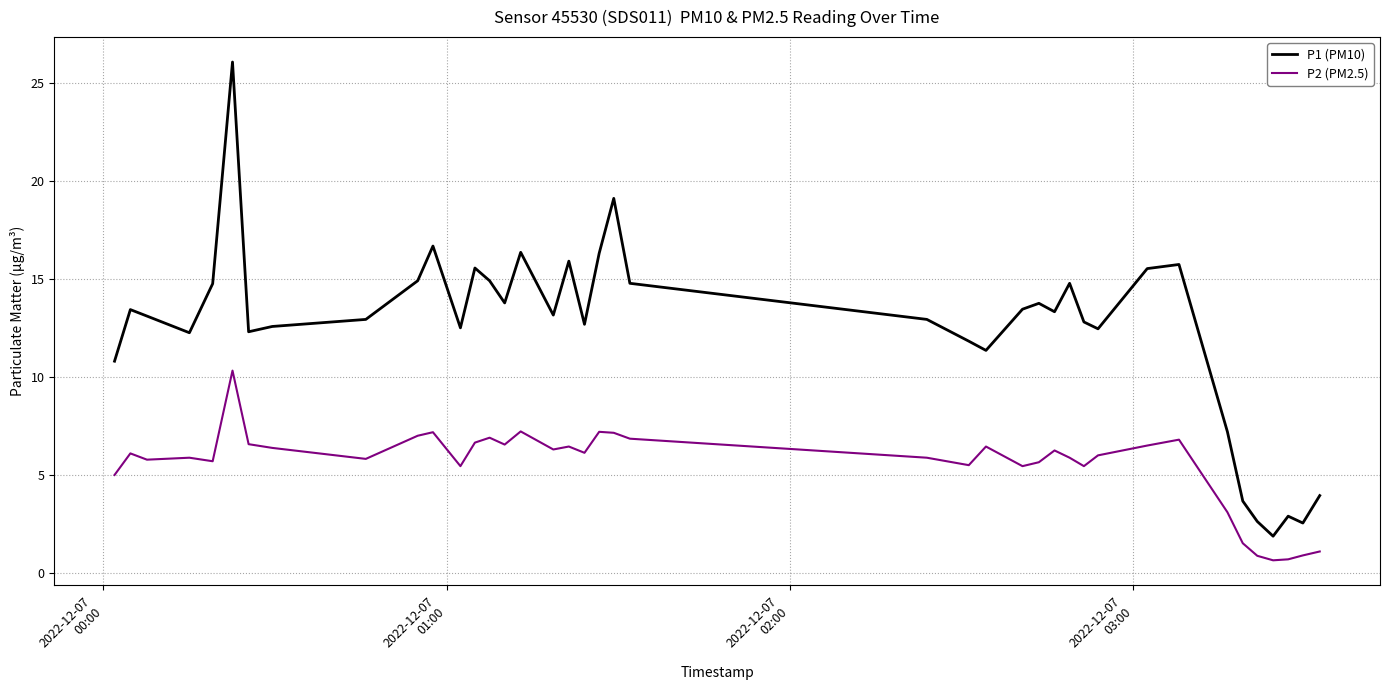

List the series in order of their overall mean, highest first.

P1 (PM10), P2 (PM2.5)